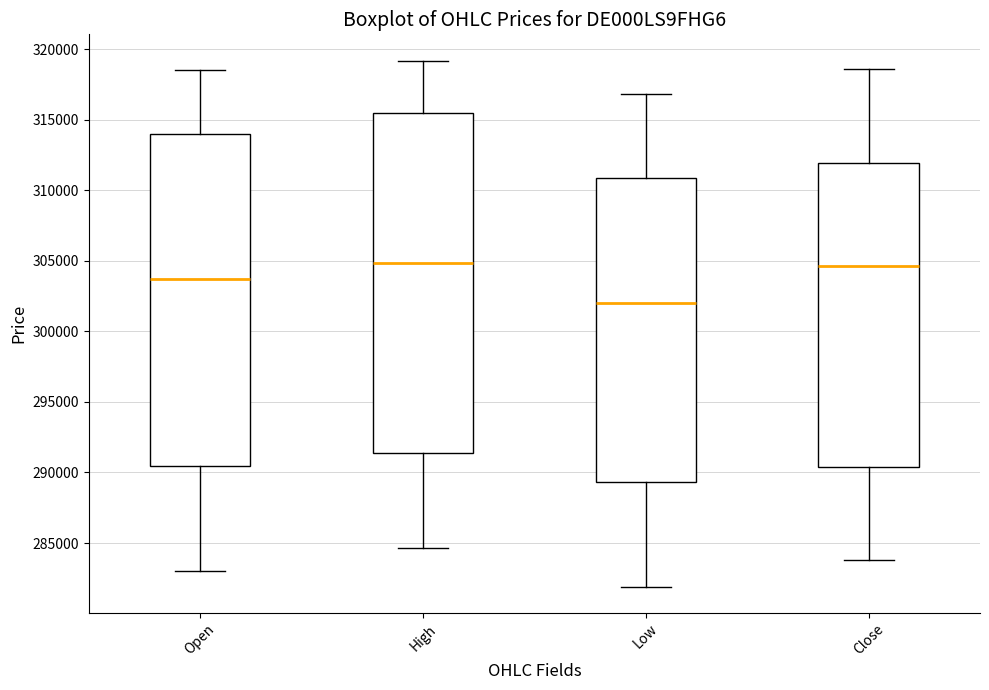

Reading left to right, transcribe this box plot: for each box, give where its median line is, the range the box spans, and where its two whiskers end, as read against the y-axis. The values are not printed on the chart, so give them approximately, as read against the axis.

Open: median 303500, box 290500 to 314000, whiskers 283000 to 318500
High: median 305000, box 291500 to 315500, whiskers 284500 to 319000
Low: median 302000, box 289500 to 311000, whiskers 282000 to 317000
Close: median 304500, box 290500 to 312000, whiskers 284000 to 318500